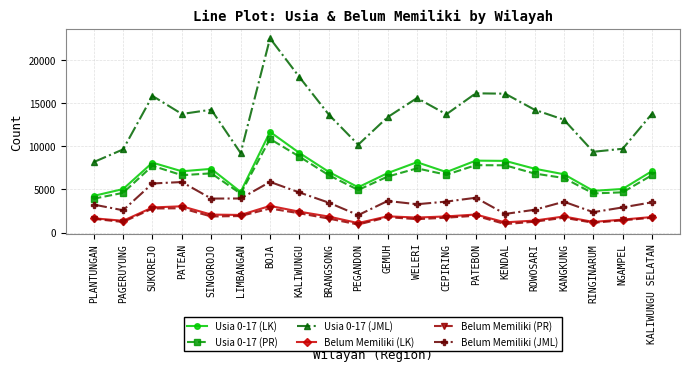

The value of Usia 0-17 (PR) at KALIWUNGU is 8797. True or false?

True